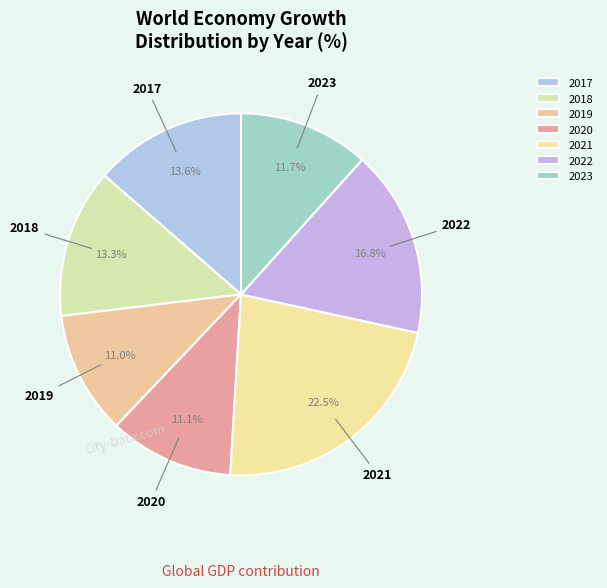

Which slice is the largest?

2021